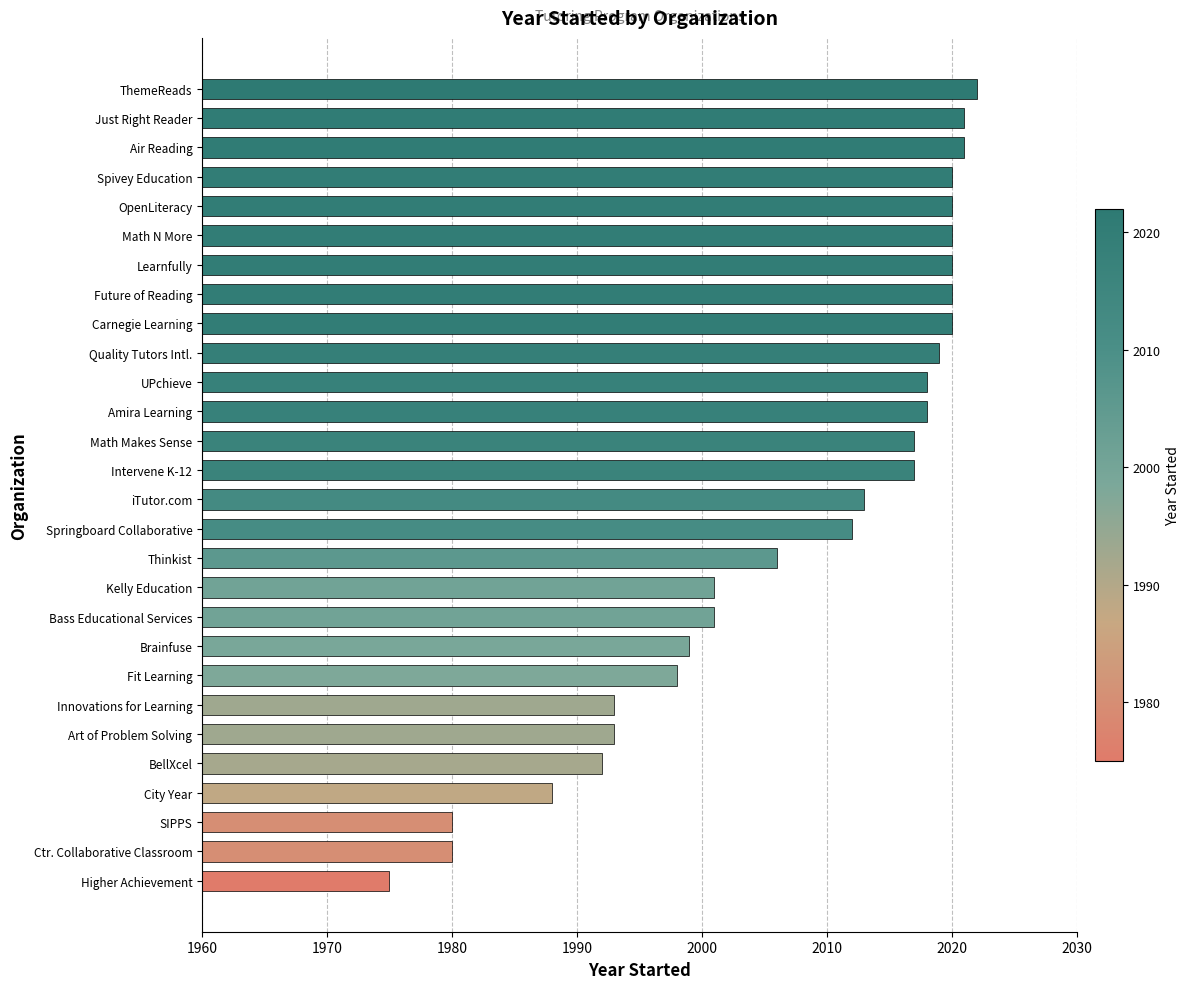

Which category has the highest value across all series?

ThemeReads